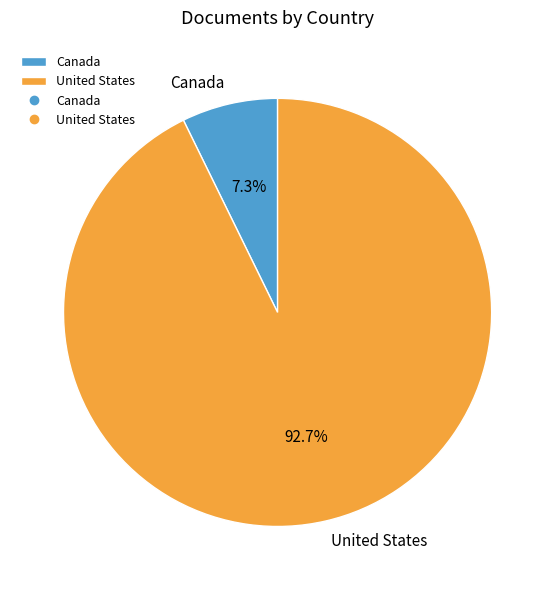

Count the number of slices in the pie.

2